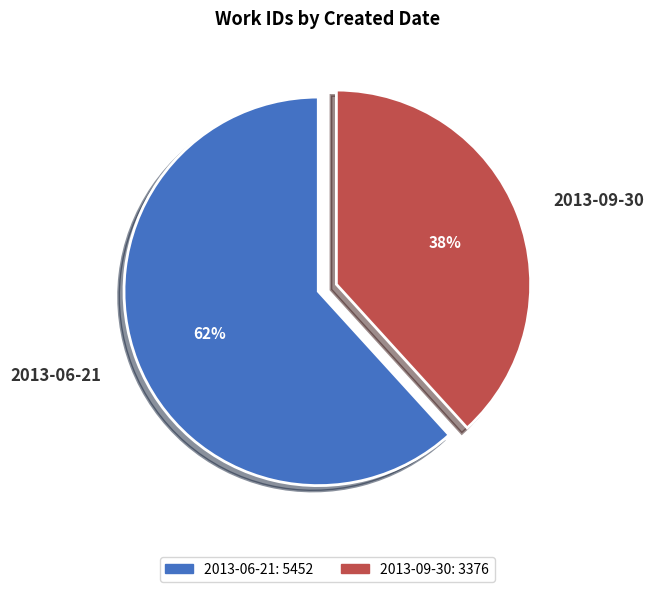

How many slices are in this pie chart?

2